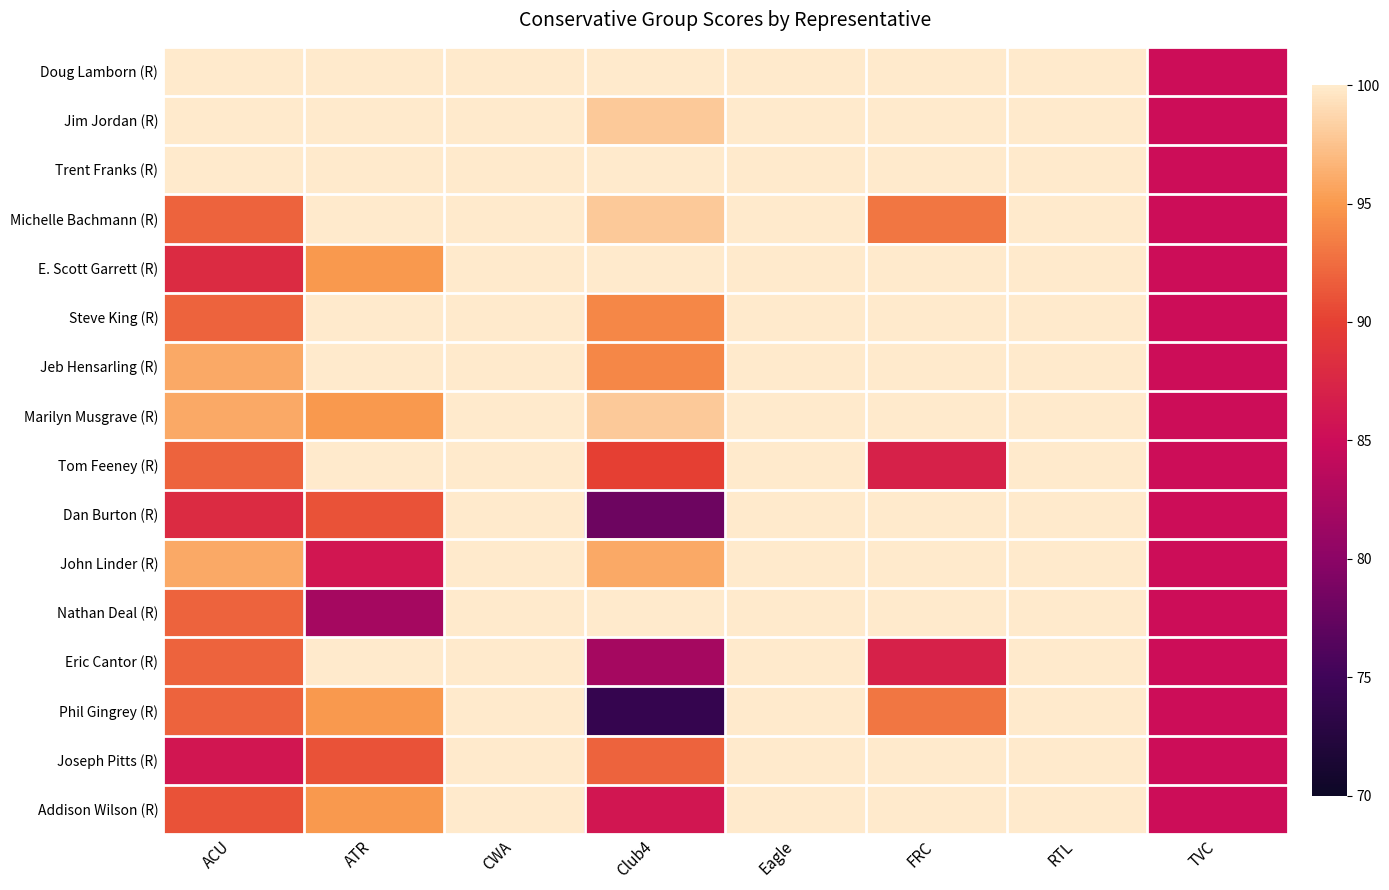

How many distinct data groups are displayed?

16